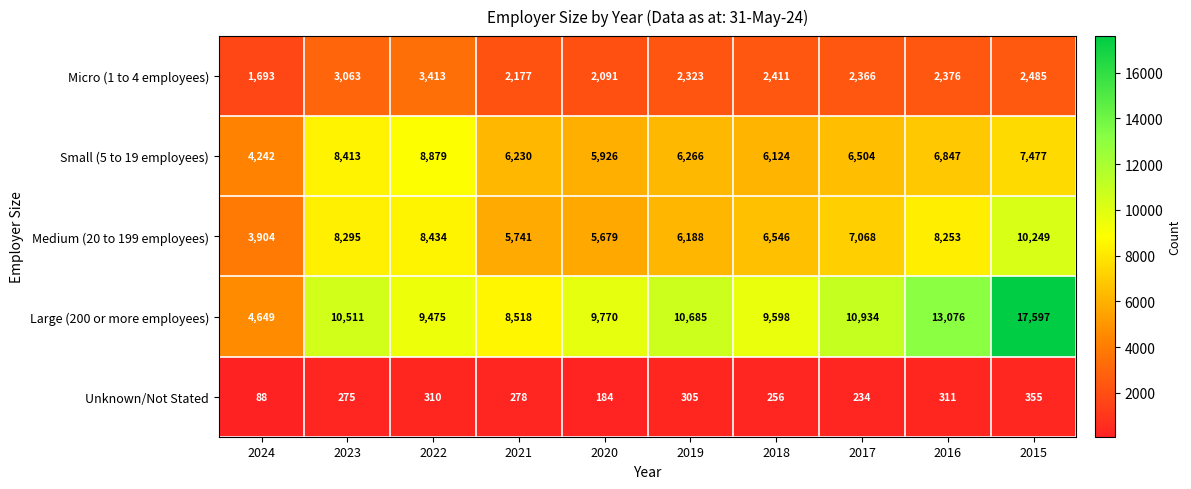

What is the maximum value for Small (5 to 19 employees)?

8879